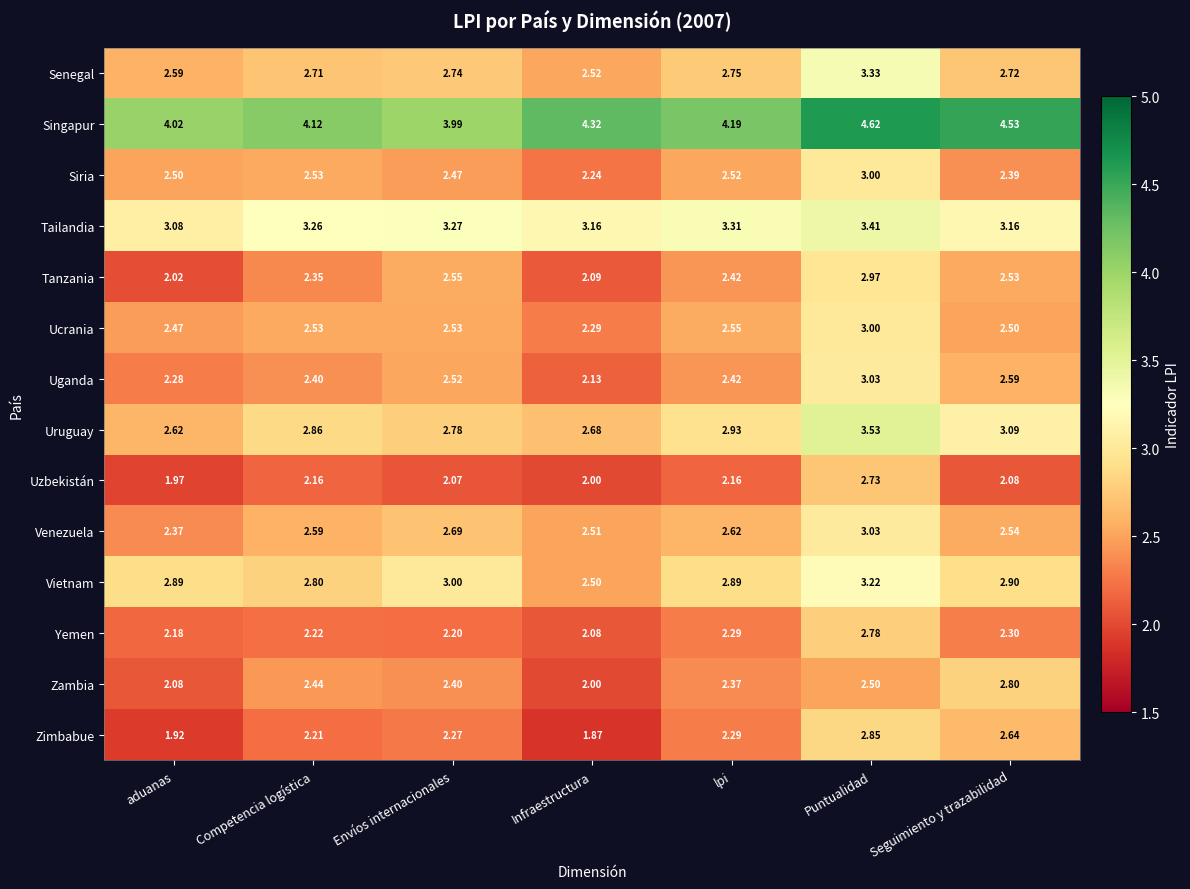

Which series has the widest spread of values?

Zimbabue